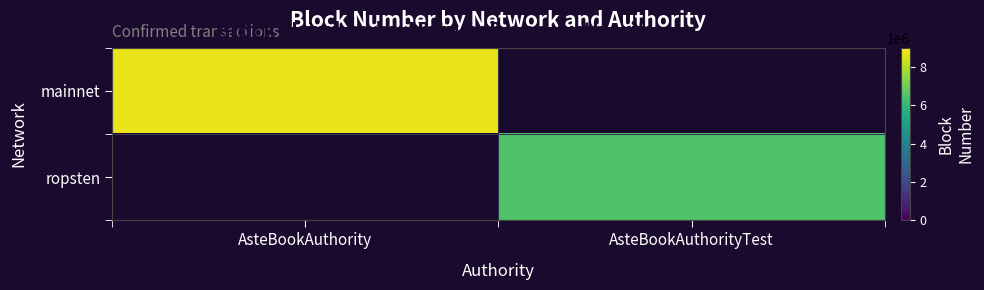

Which series has the largest range (max minus min)?

mainnet